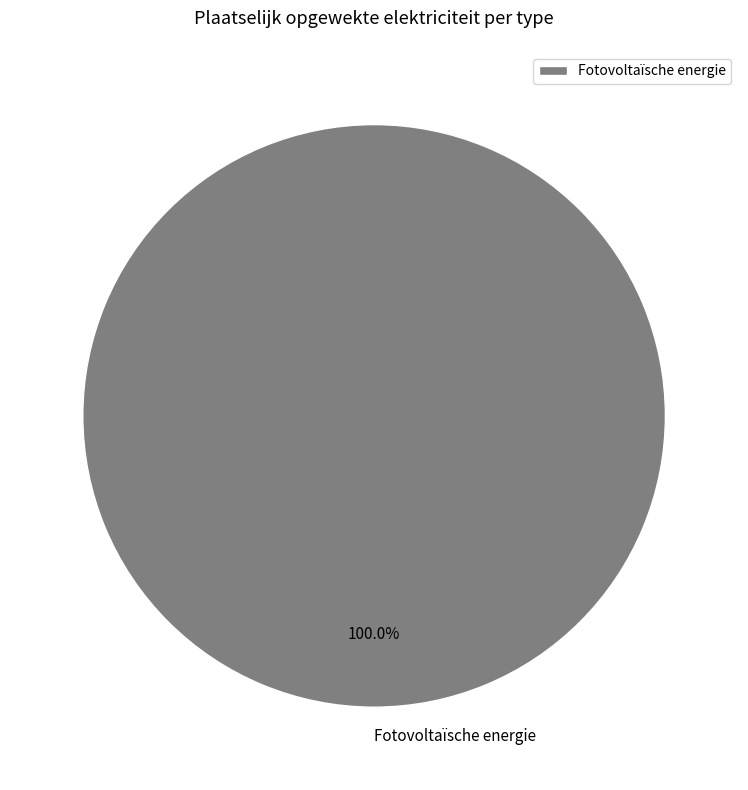

Rank the categories by value from lowest to highest.

Fotovoltaïsche energie